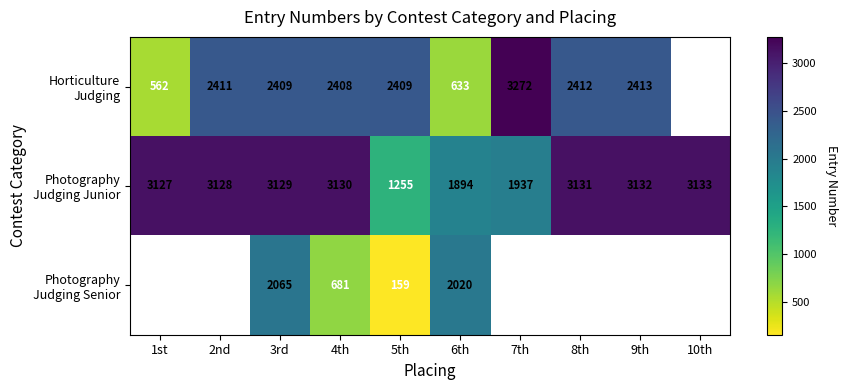

How many positive values does the Photography Judging Senior series have?

4